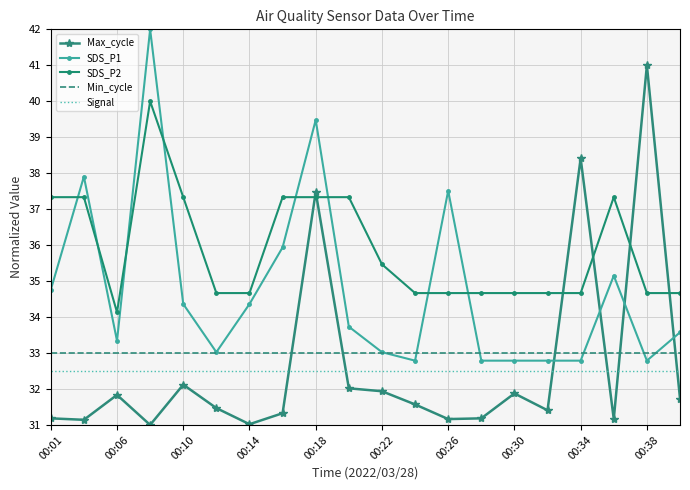

Which series has the largest total across all categories?

SDS_P2